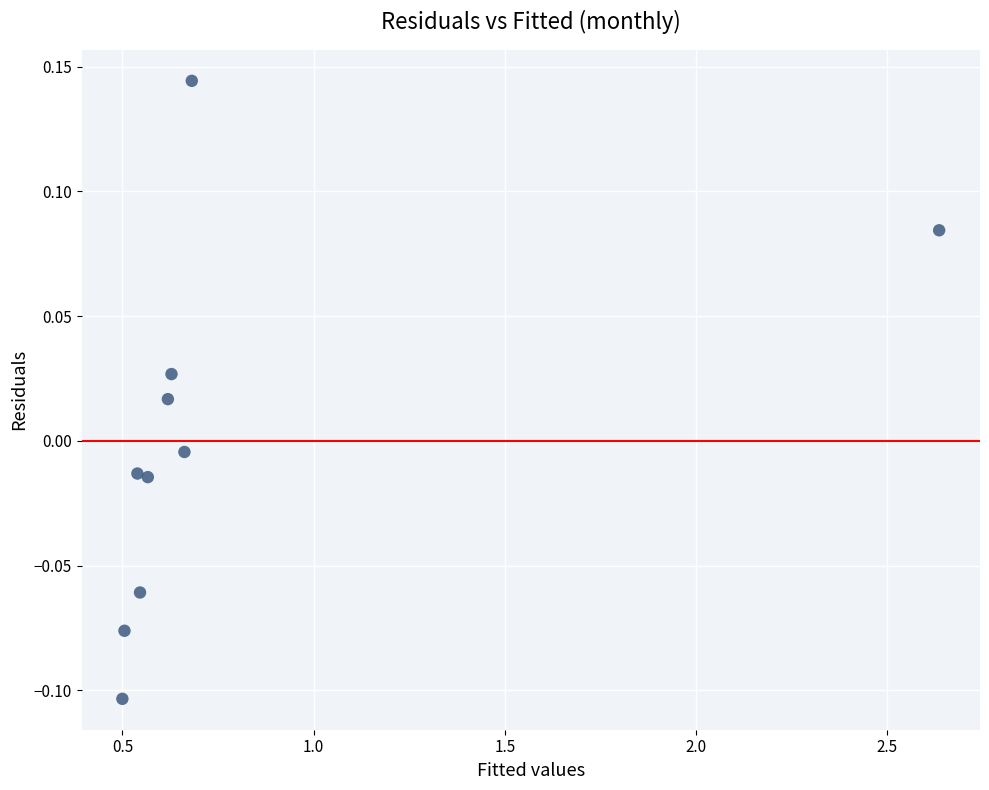

What is the average X value?

0.8